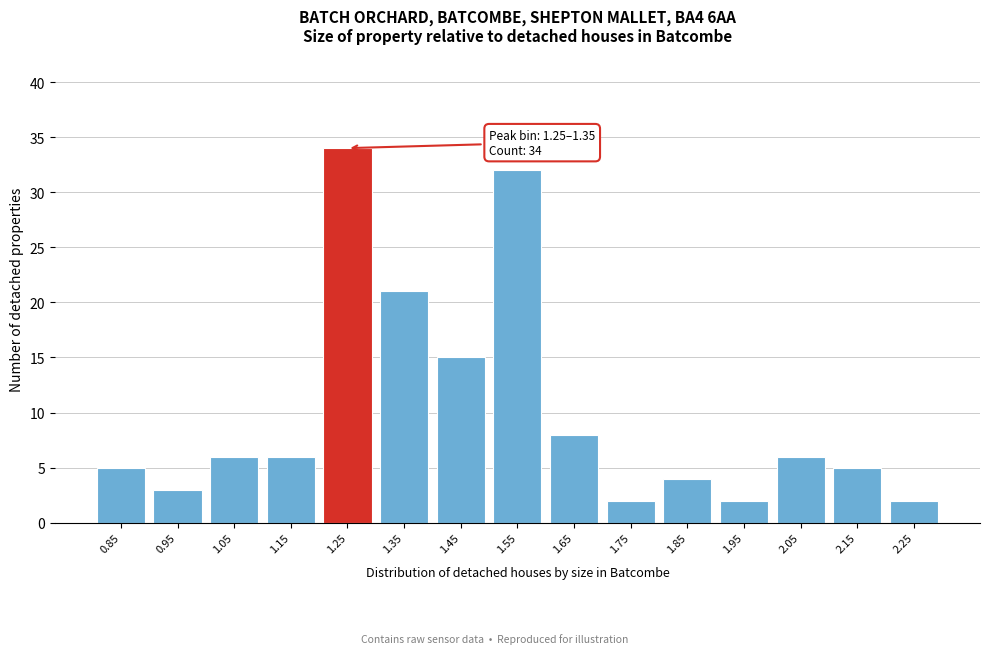

Reading right to left, list all the values displayed in this chart.

2	5	6	2	4	2	8	32	15	21	34	6	6	3	5